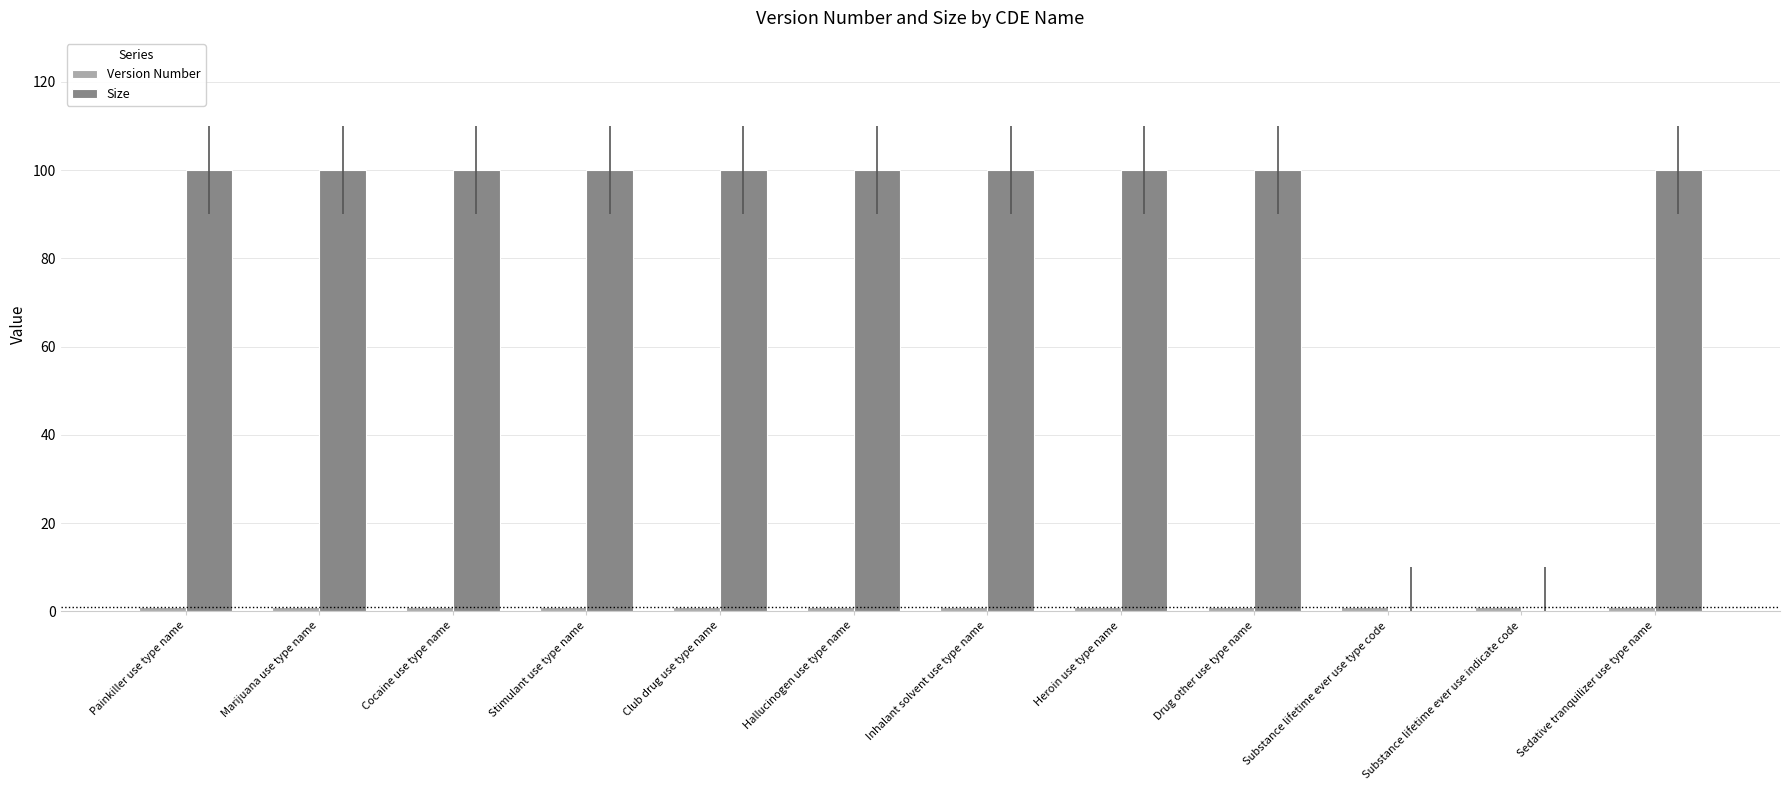

How many data points does each series have?

12